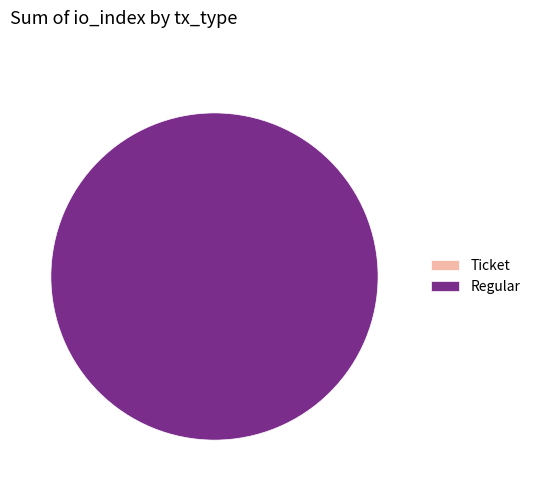

What is the majority slice?

Regular